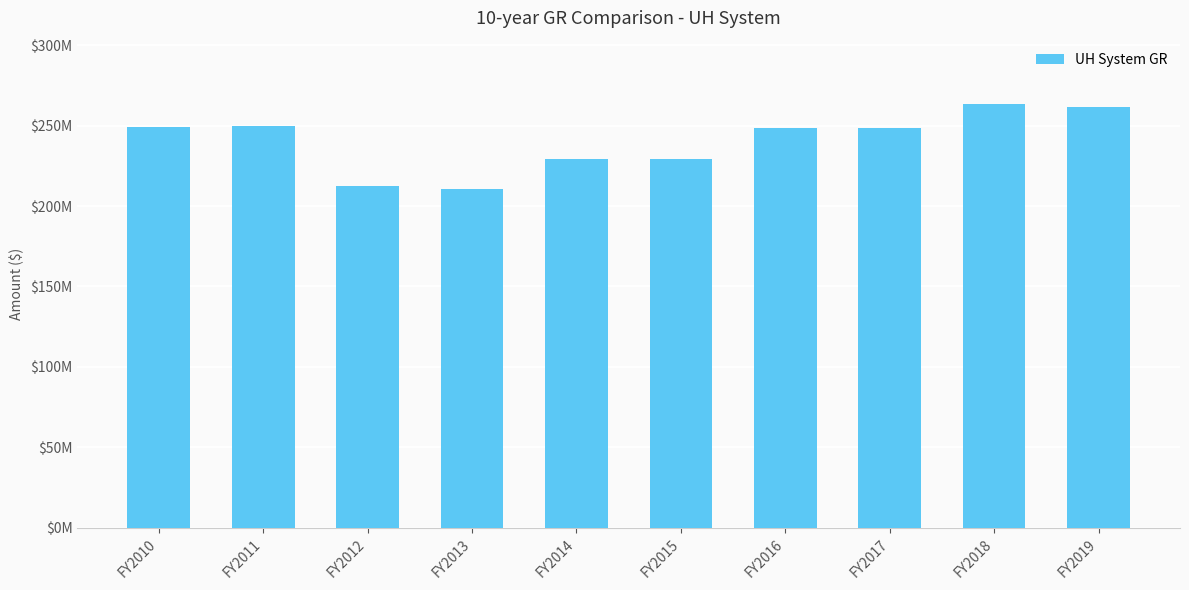

Rank the categories by value from highest to lowest.

FY2018, FY2019, FY2011, FY2010, FY2017, FY2016, FY2014, FY2015, FY2012, FY2013